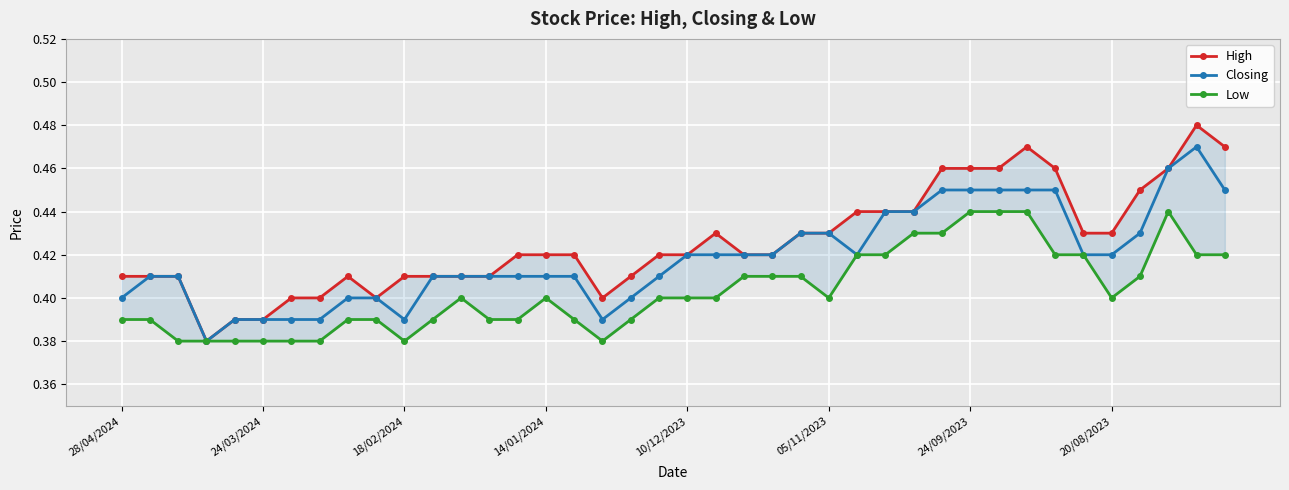

The Closing series shows 0.4 at 18. True or false?

True